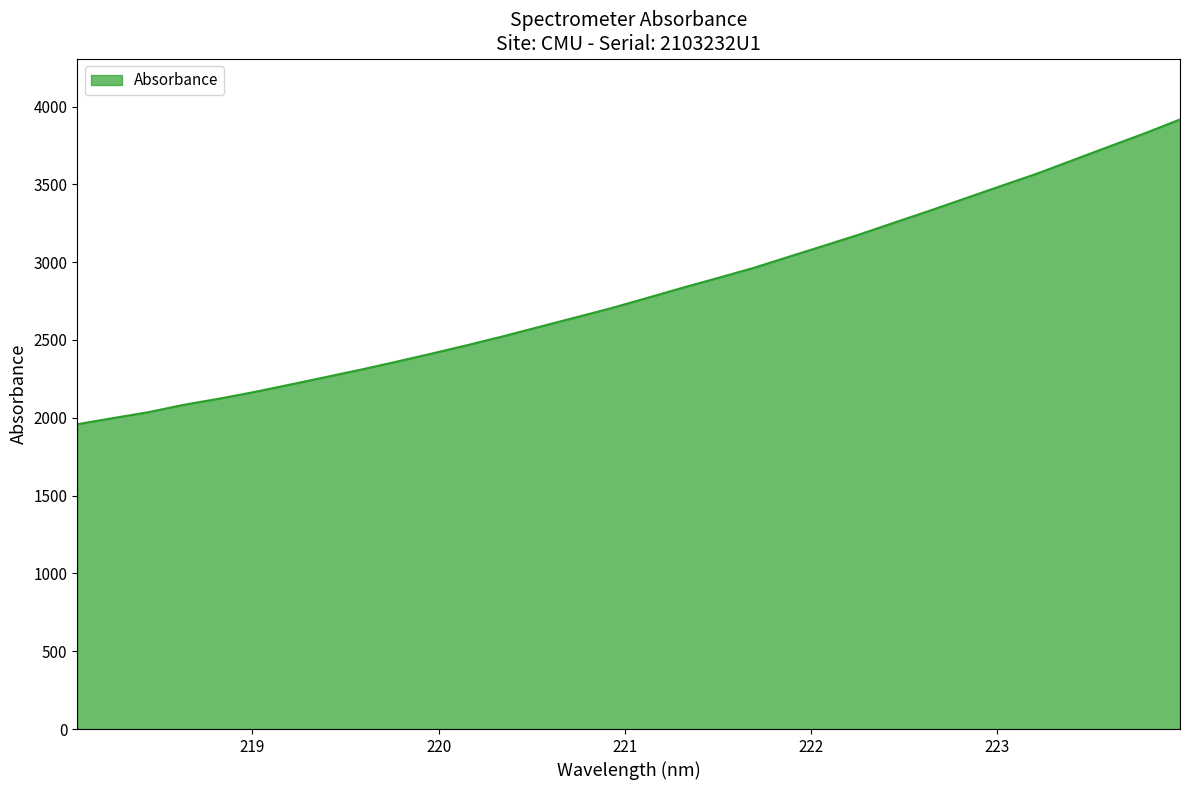

What is the smallest value displayed?

1958.8